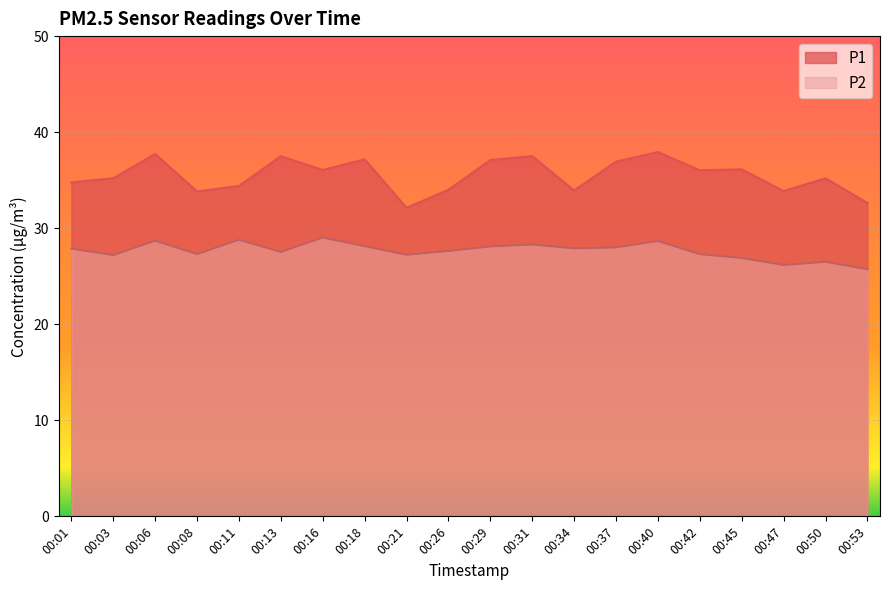

Read the P2 value at 00:08.

27.3